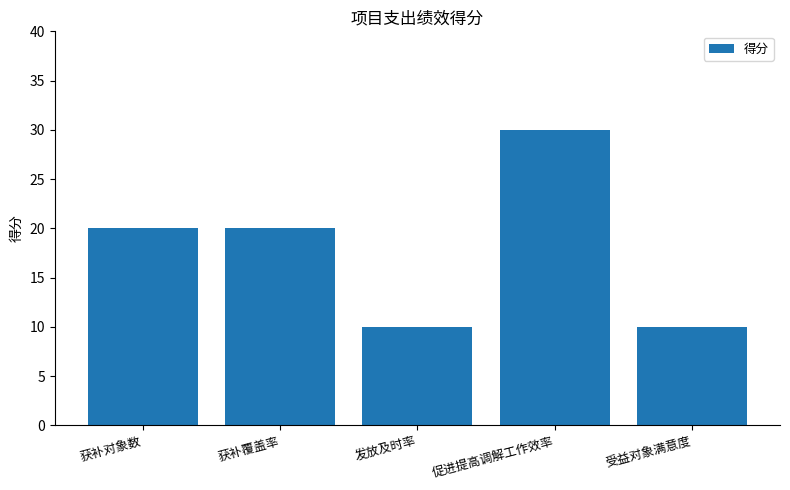

Is it true that the value at 获补对象数 is 9?

False